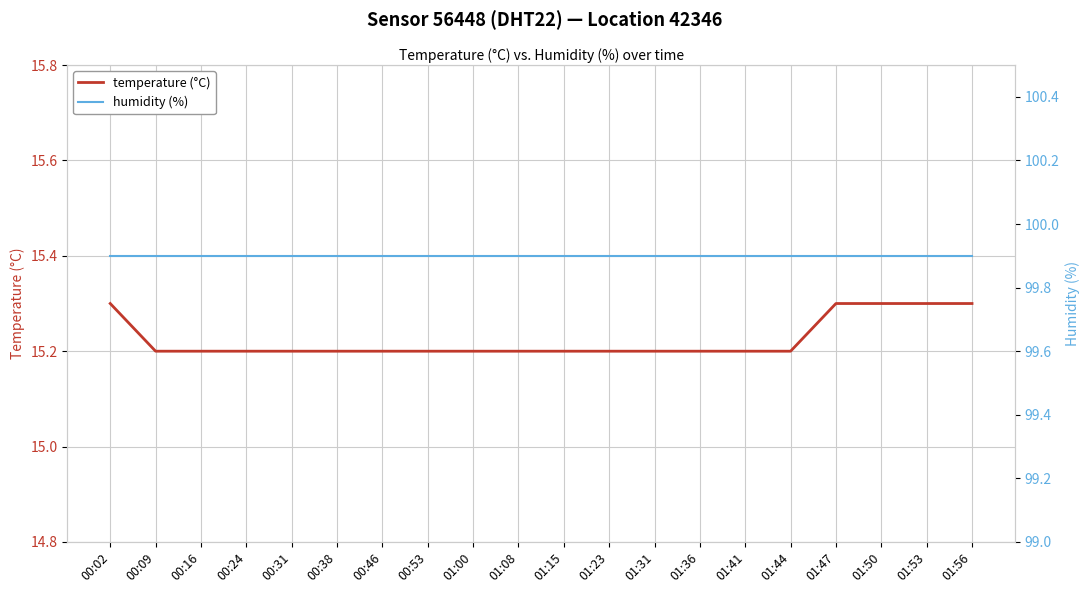

Count the number of data series in this chart.

2